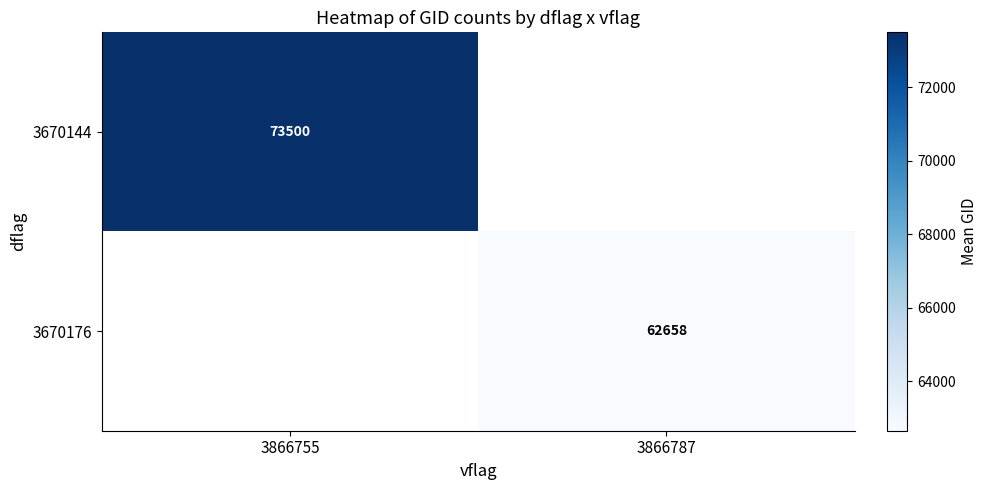

The value of 3670144 at 3866755 is 18506.0. True or false?

False